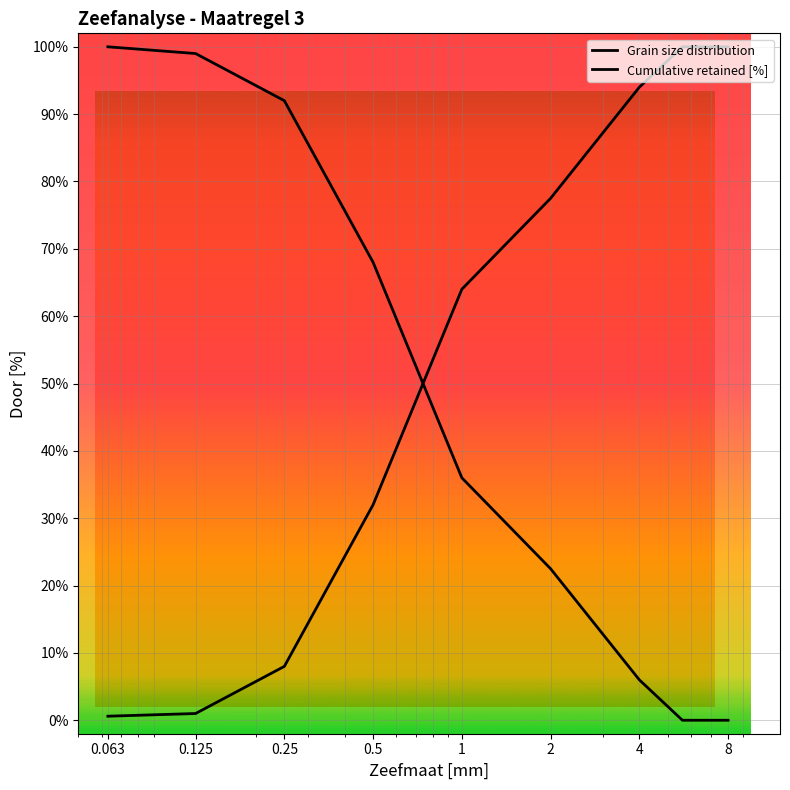

How many values in the Cumulative retained [%] series are below 36?

4